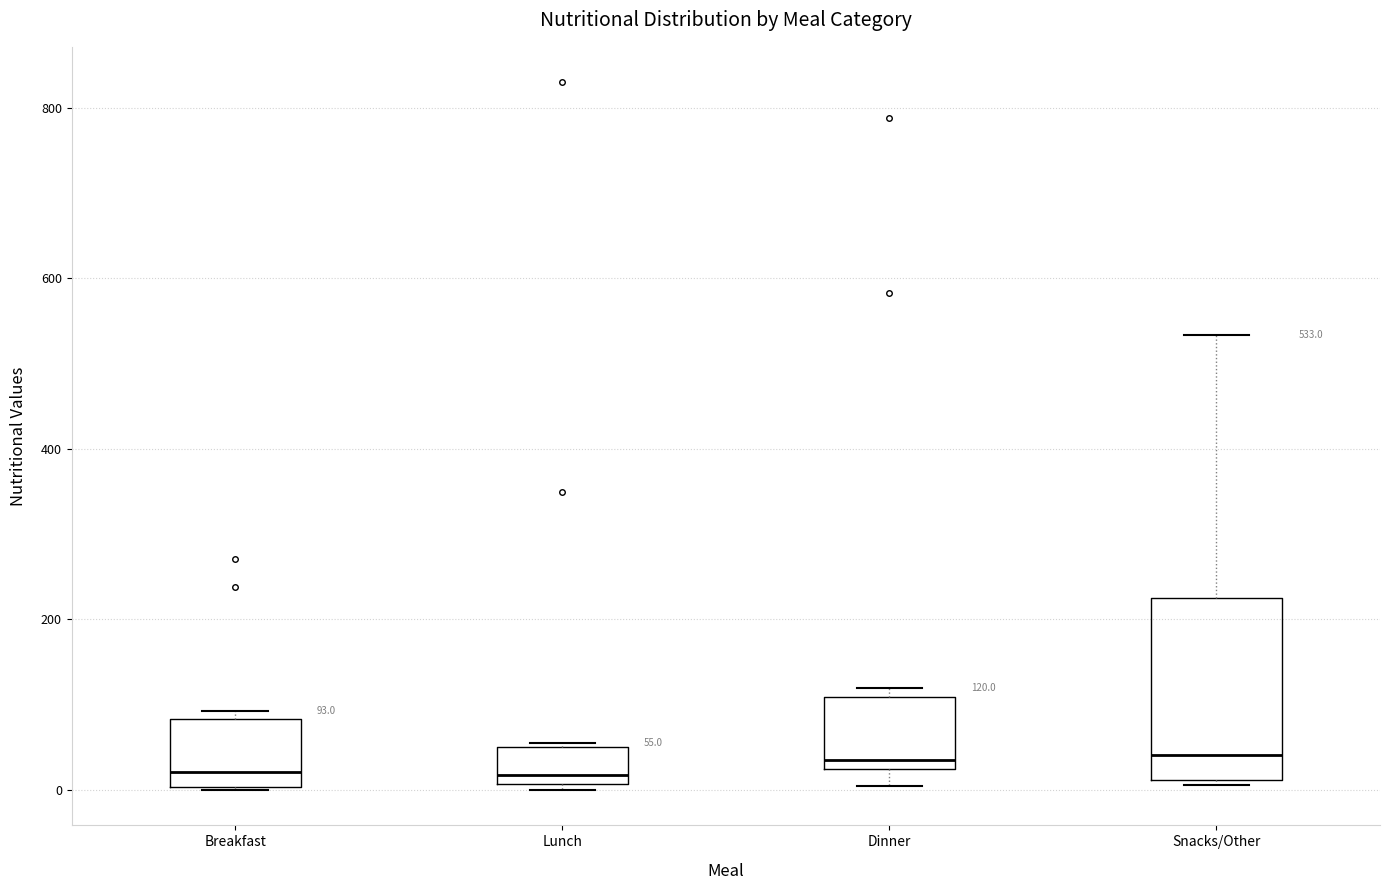

Which box is the tallest, from its lower edge to its upper edge?

Snacks/Other